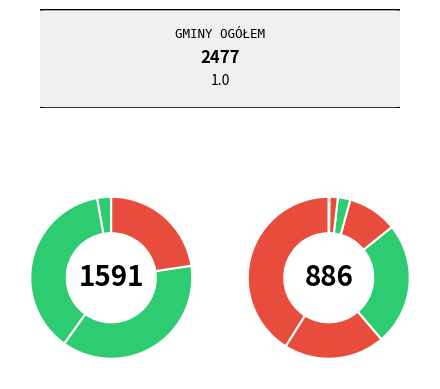

The 2500-4999 slice represents 24% of the pie. True or false?

True